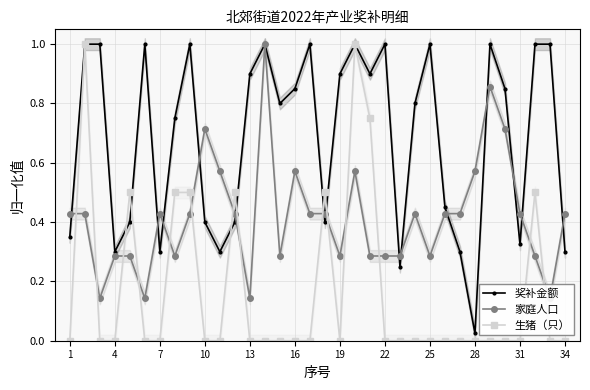

How many intersections are there between 奖补金额 and 生猪（只）?

6